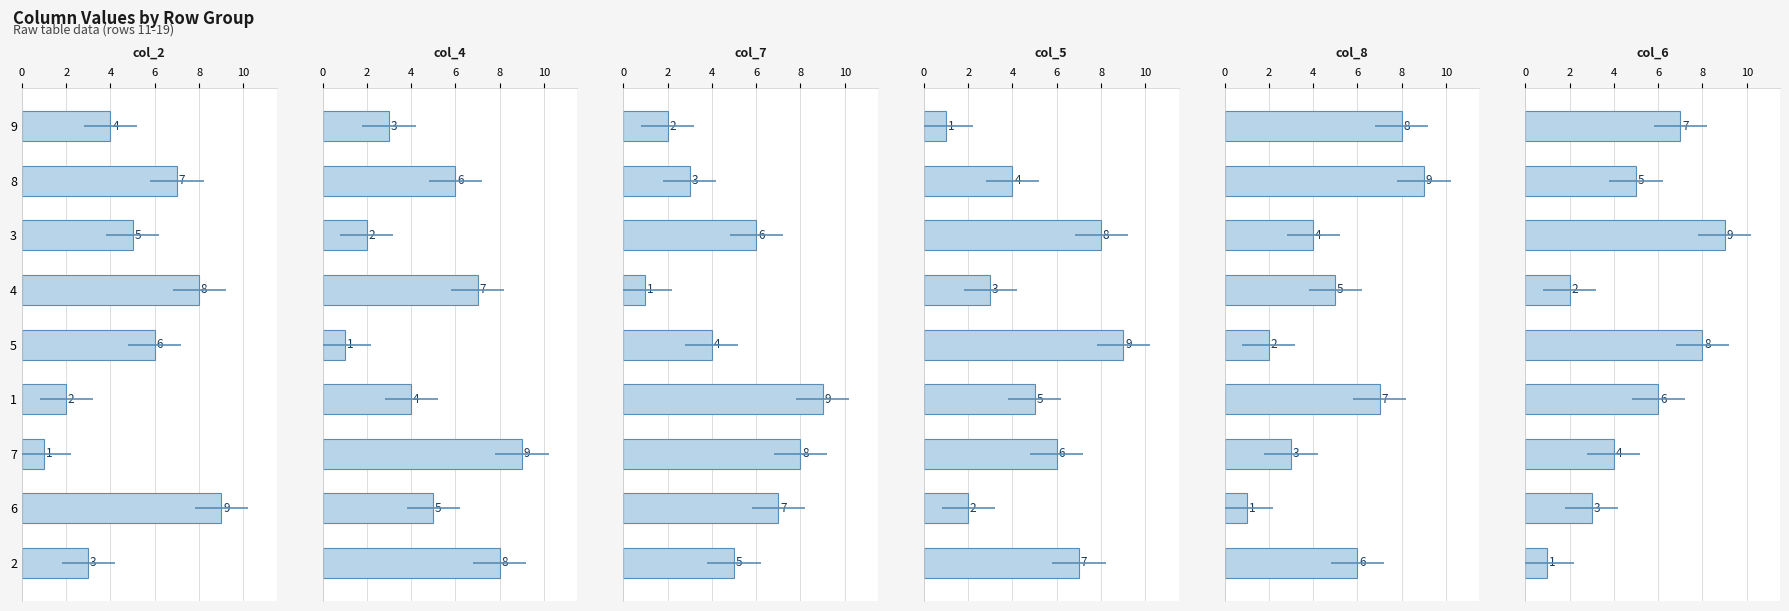

Are the bars horizontal?

Yes